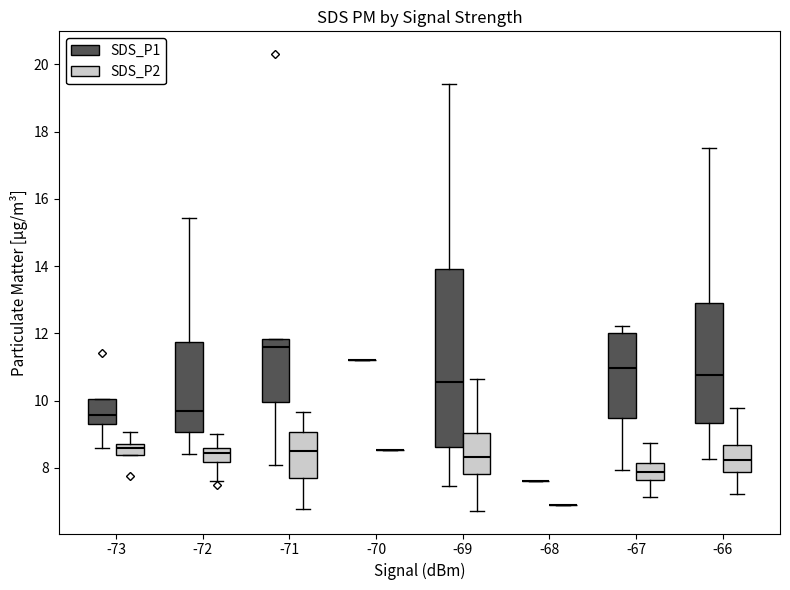

Reading left to right, transcribe this box plot: for each box, give where its median line is, the range the box spans, and where its two whiskers end, as read against the y-axis. The values are not printed on the chart, so give them approximately, as read against the axis.

-73 (SDS_P1): median 9.6, box 9.2 to 10.0, whiskers 8.6 to 10.0
-73 (SDS_P2): median 8.6, box 8.4 to 8.8, whiskers 8.4 to 9.0
-72 (SDS_P1): median 9.8, box 9.0 to 11.8, whiskers 8.4 to 15.4
-72 (SDS_P2): median 8.4, box 8.2 to 8.6, whiskers 7.6 to 9.0
-71 (SDS_P1): median 11.6, box 10.0 to 11.8, whiskers 8.2 to 11.8
-71 (SDS_P2): median 8.6, box 7.8 to 9.0, whiskers 6.8 to 9.6
-70 (SDS_P1): box collapsed to a line at 11.2, whiskers 11.2 to 11.2
-70 (SDS_P2): box collapsed to a line at 8.6, whiskers 8.6 to 8.6
-69 (SDS_P1): median 10.6, box 8.6 to 14.0, whiskers 7.4 to 19.4
-69 (SDS_P2): median 8.4, box 7.8 to 9.0, whiskers 6.8 to 10.6
-68 (SDS_P1): box collapsed to a line at 7.6, whiskers 7.6 to 7.6
-68 (SDS_P2): box collapsed to a line at 7.0, whiskers 7.0 to 7.0
-67 (SDS_P1): median 11.0, box 9.4 to 12.0, whiskers 8.0 to 12.2
-67 (SDS_P2): median 7.8, box 7.6 to 8.2, whiskers 7.2 to 8.8
-66 (SDS_P1): median 10.8, box 9.4 to 13.0, whiskers 8.2 to 17.6
-66 (SDS_P2): median 8.2, box 7.8 to 8.6, whiskers 7.2 to 9.8